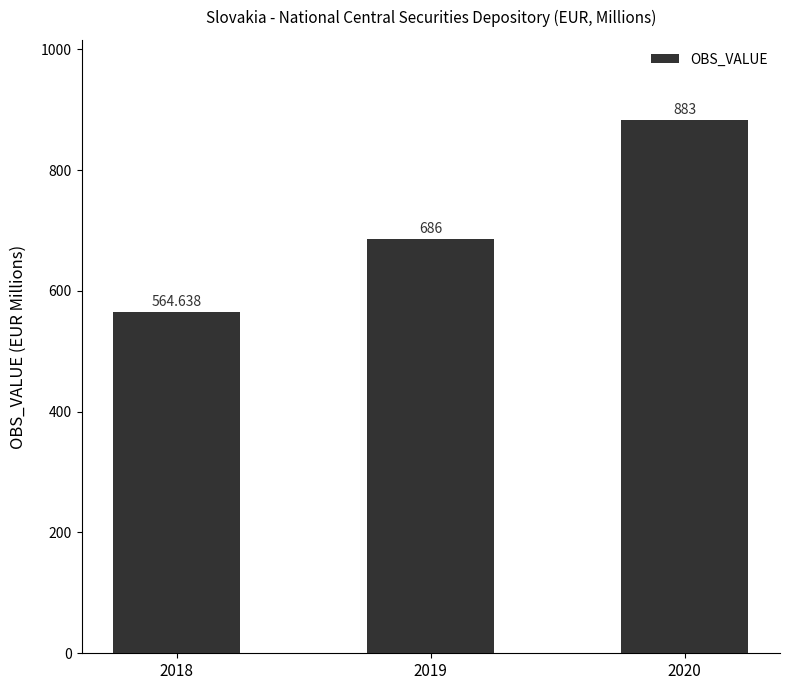

The value at 2019 is 686.0. True or false?

True